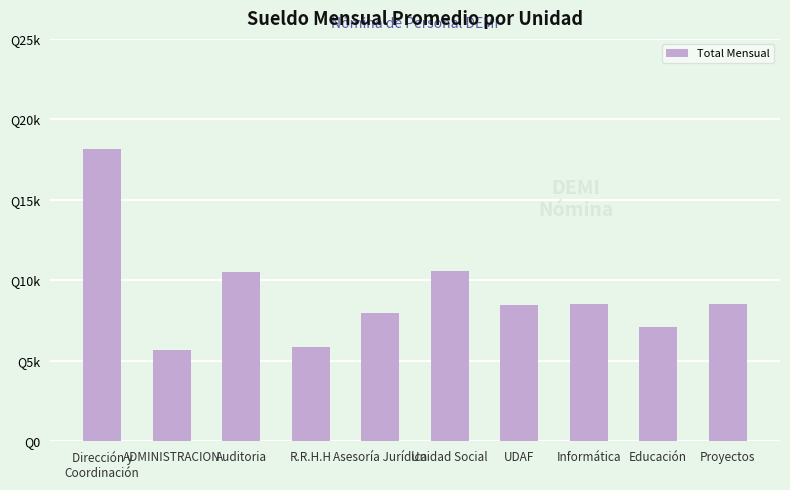

Which category has the highest value across all series?

Dirección y
Coordinación